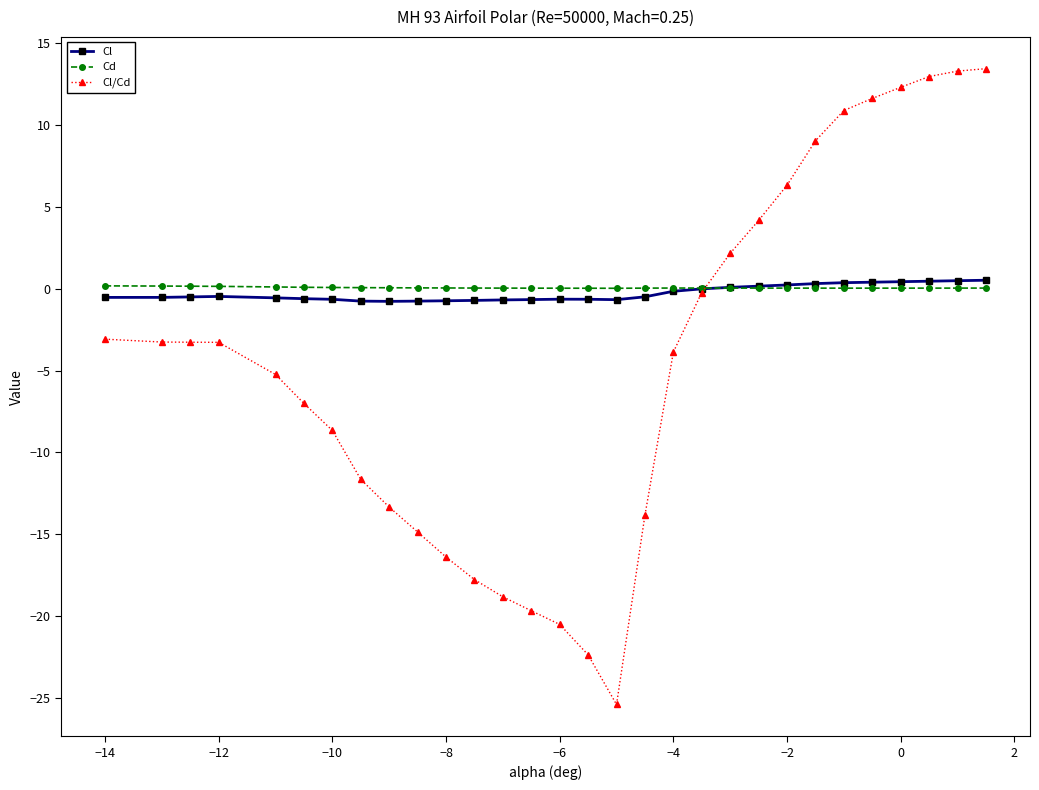

Does the chart have visible grid lines?

No